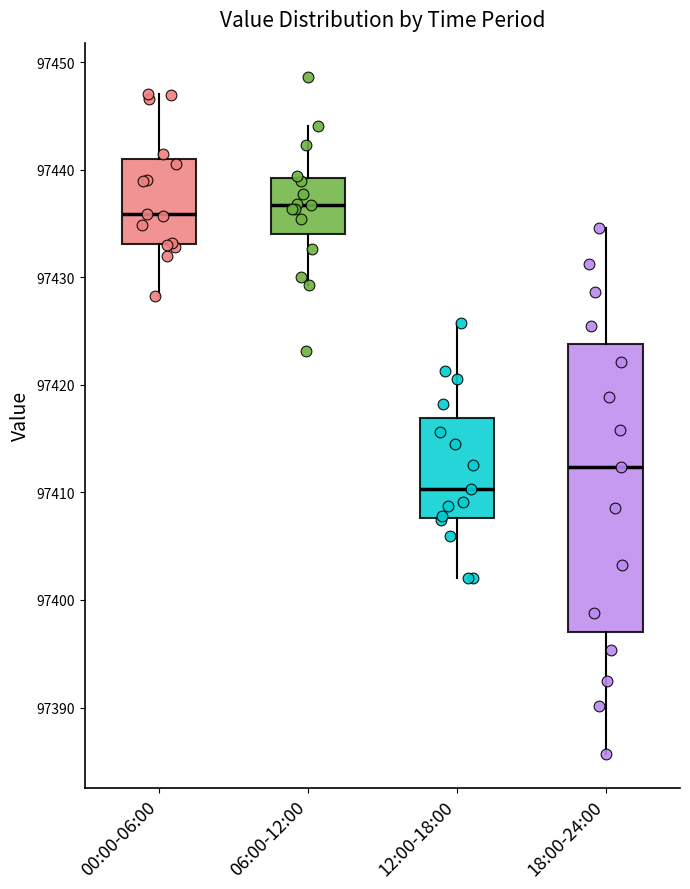

Where does the lower whisker of the box for 18:00-24:00 end on the y-axis? The values are not printed on the chart, so give them approximately, as read against the axis.

97386